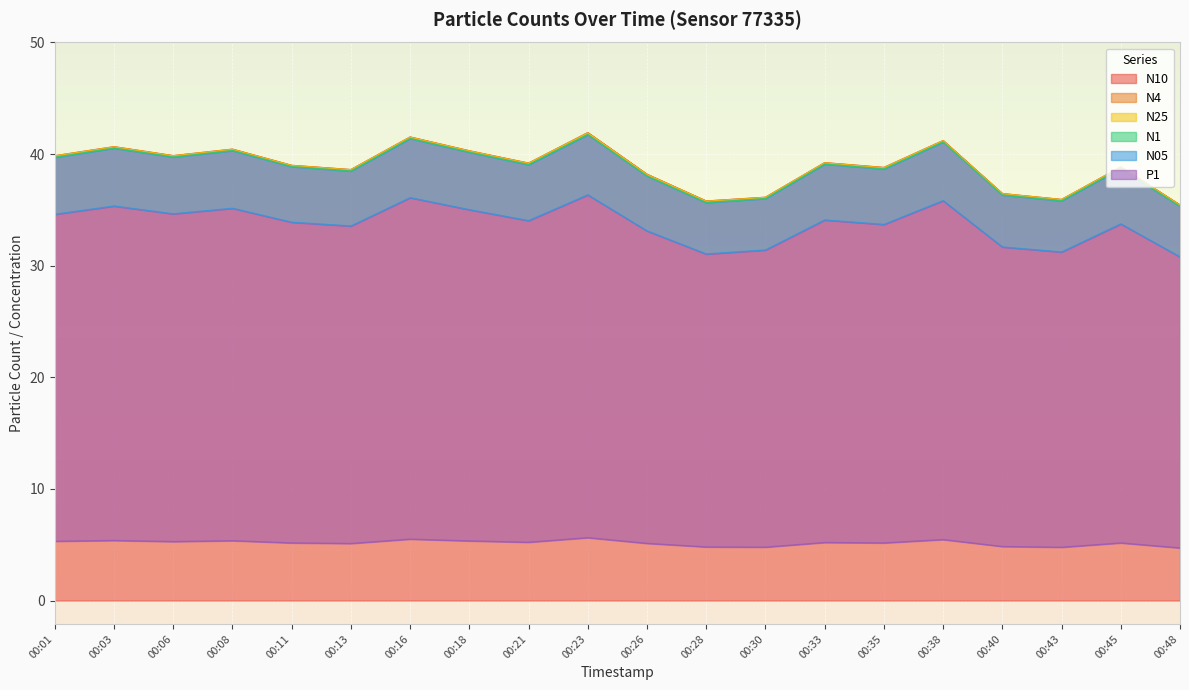

Which has a higher value, 00:28 or 00:38?

00:38